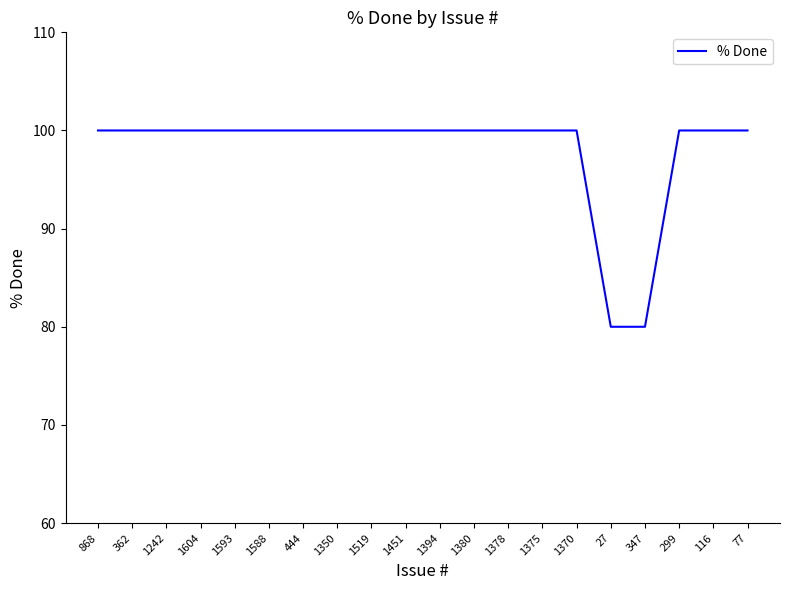

Which has a higher value, 1588 or 27?

1588